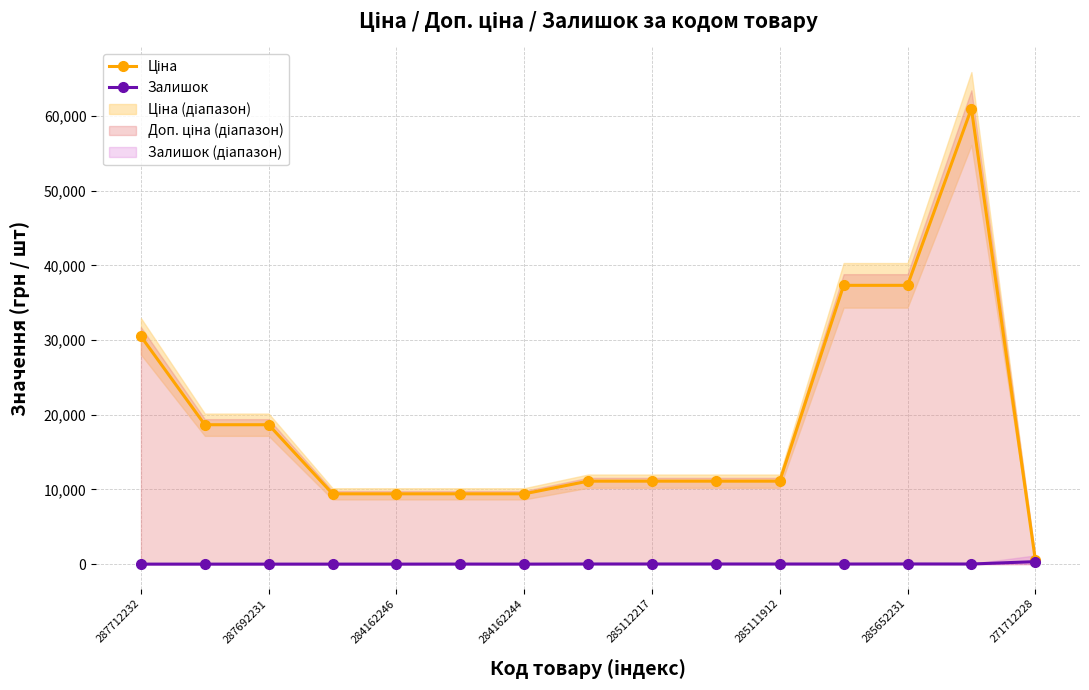

How many interior local peaks does the Ціна series have?

1